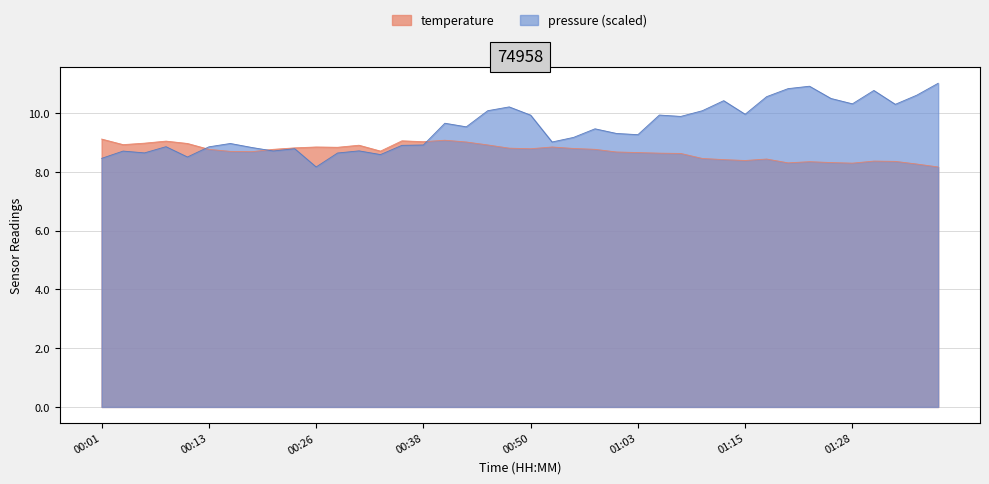

True or false: pressure has more than 1 interior local peaks.

True